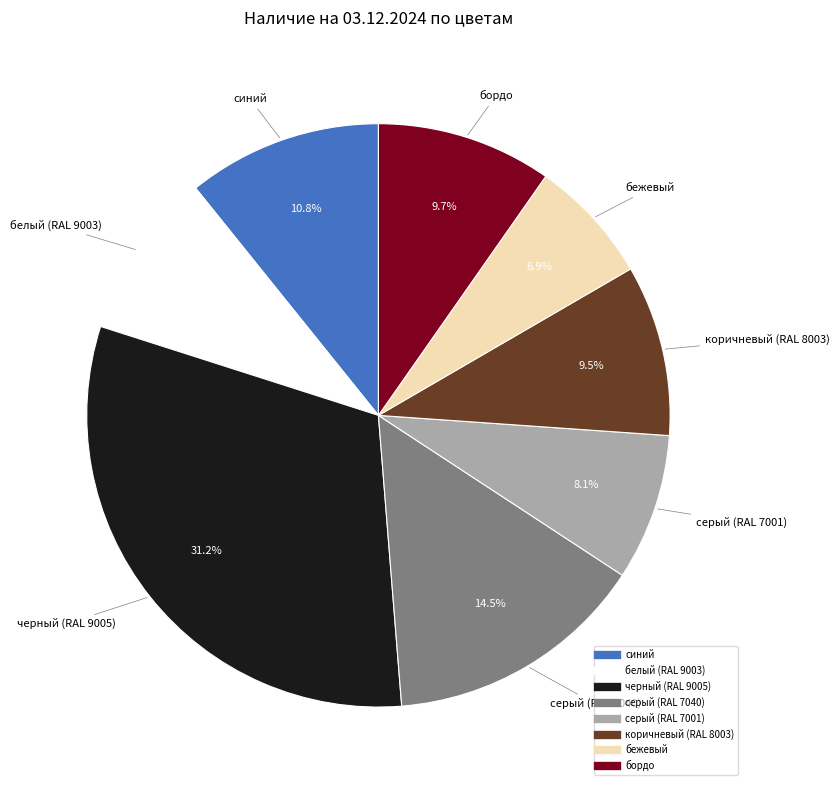

Approximately how many times larger is the value at серый (RAL 7001) compared to белый (RAL 9003)?

0.9